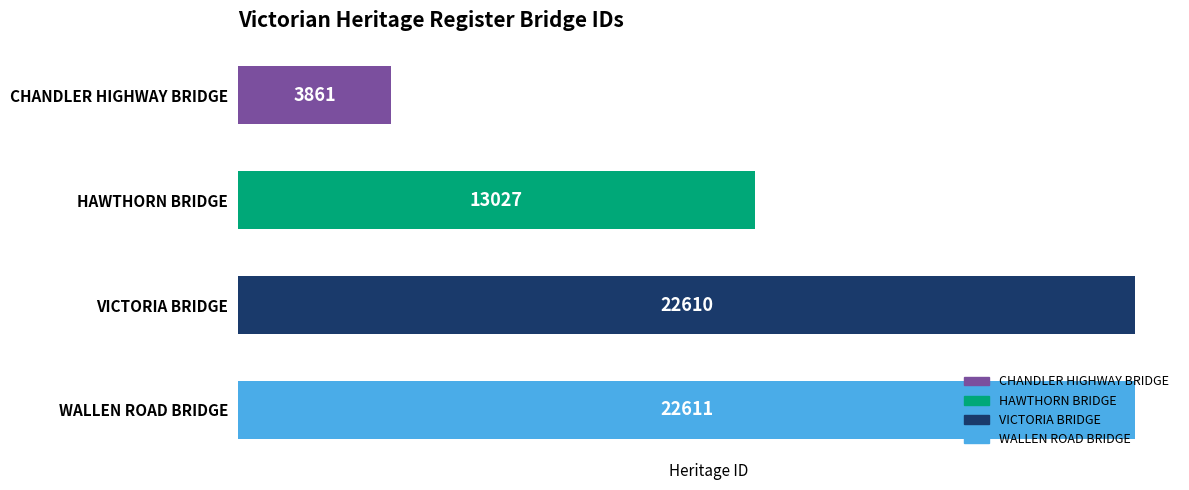

How many values are below 22610?

2